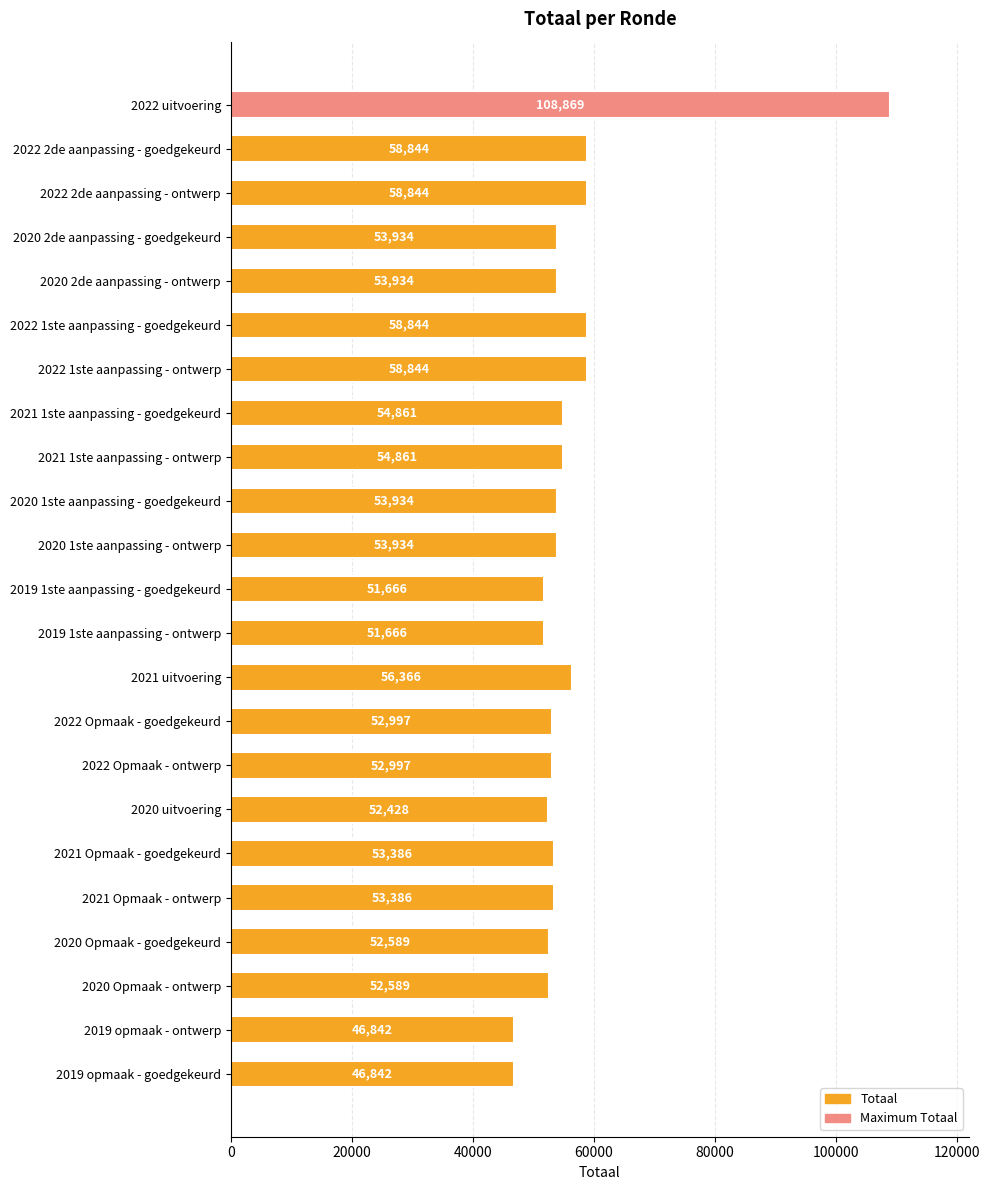

What is the change in value from 2022 2de aanpassing - goedgekeurd to 2019 1ste aanpassing - ontwerp?

-7178